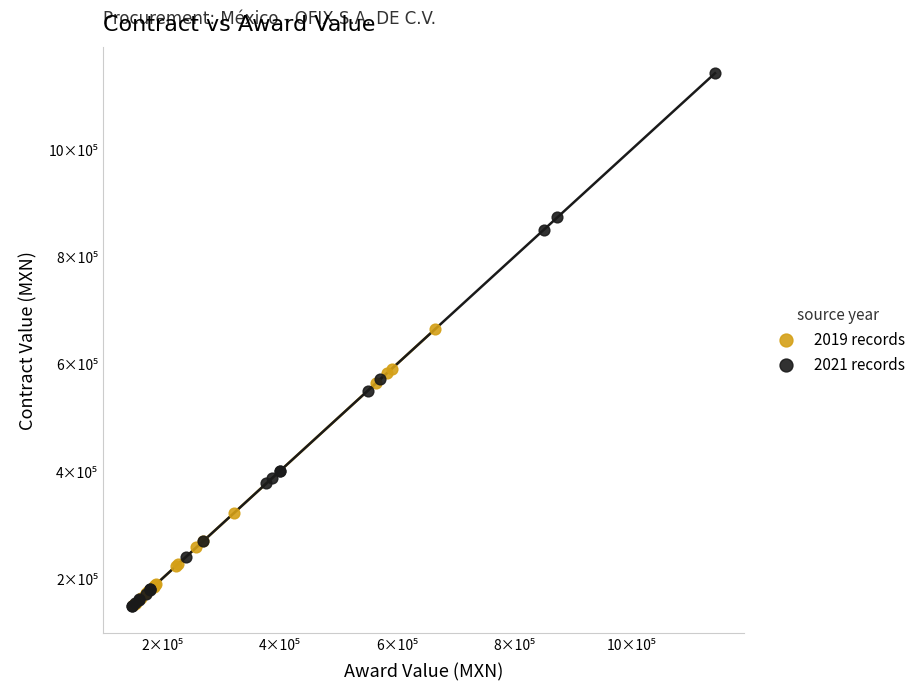

What are all the series names shown in the legend?

2019 records, 2021 records